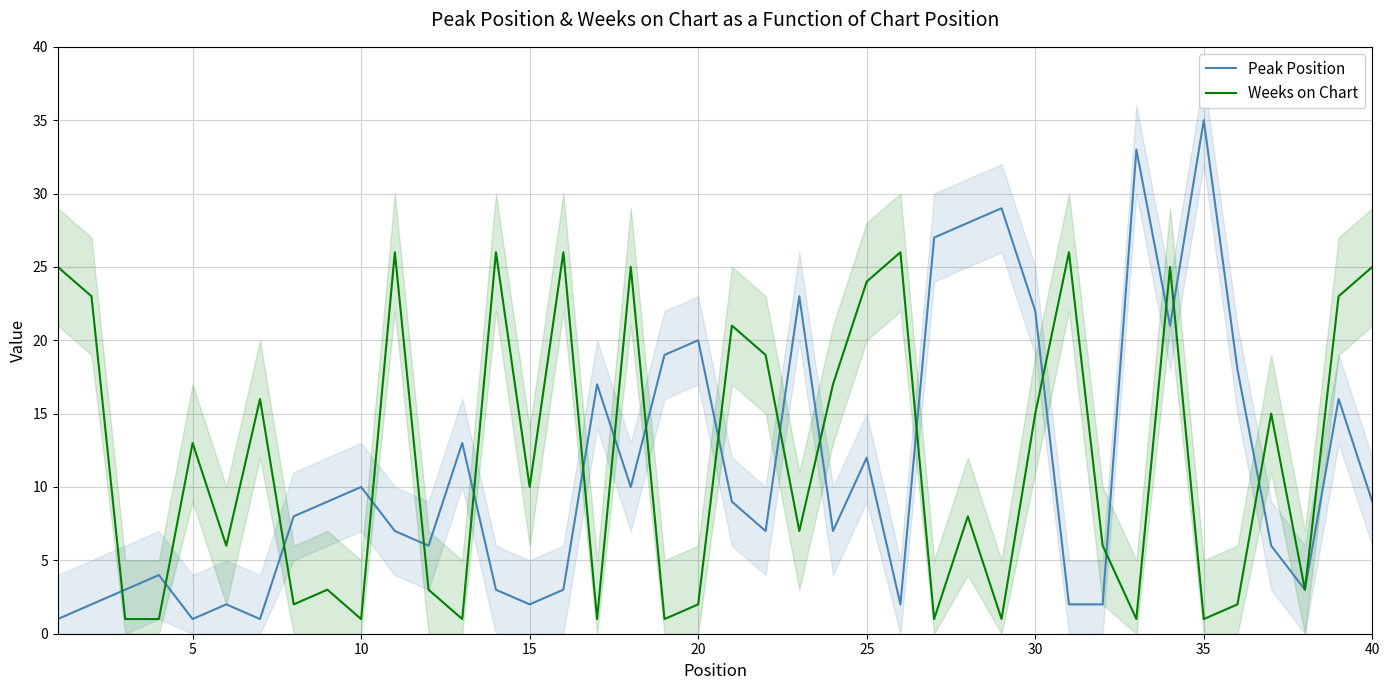

At how many categories does at least one series exceed 3?

38